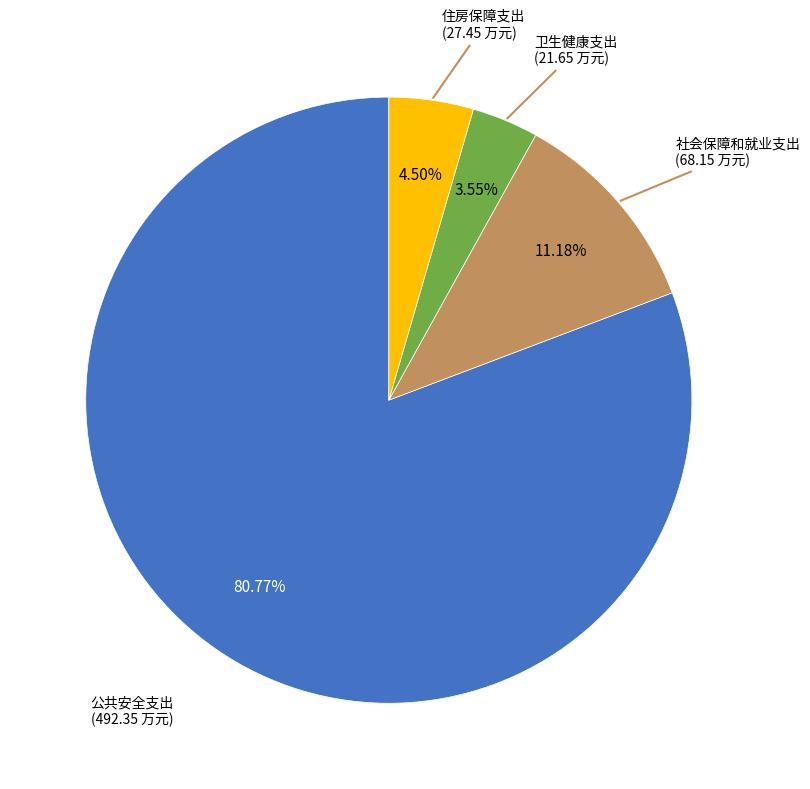

Is there a majority slice in this chart?

Yes